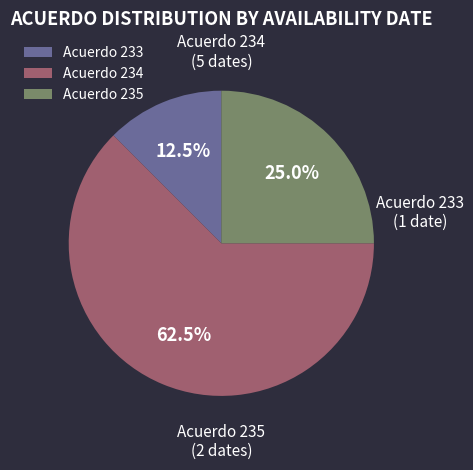

What is the majority slice?

Acuerdo 234